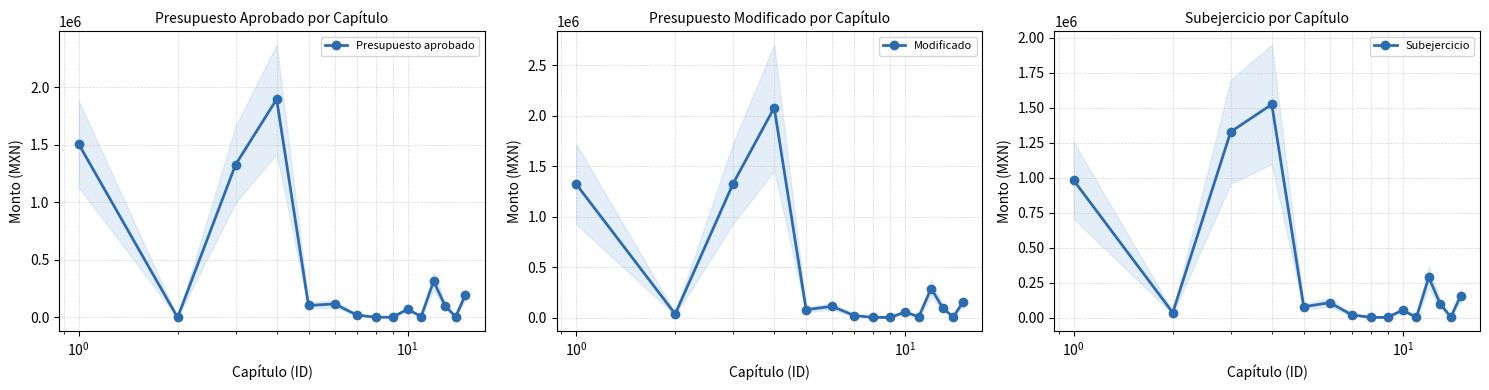

How many data points in Subejercicio are less than 77999?

7